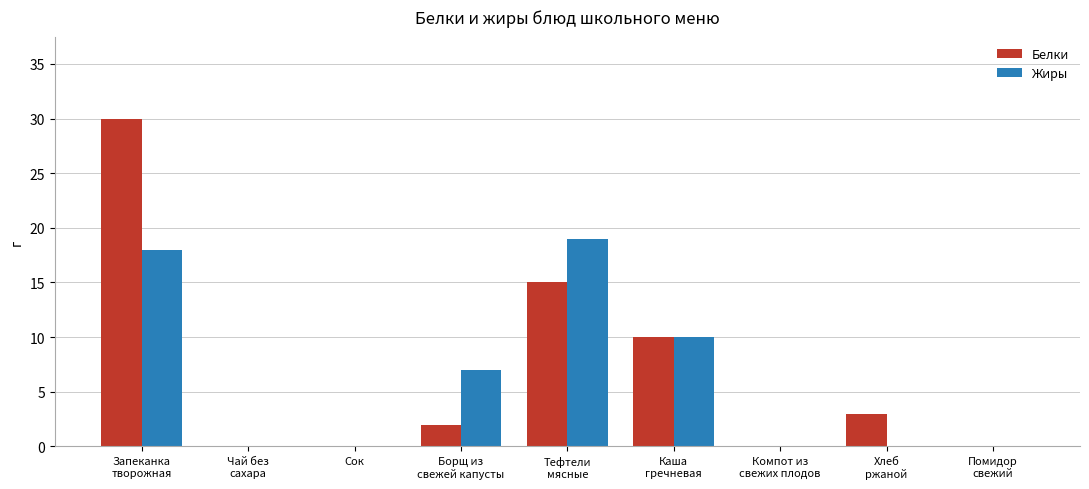

How many distinct data groups are displayed?

2